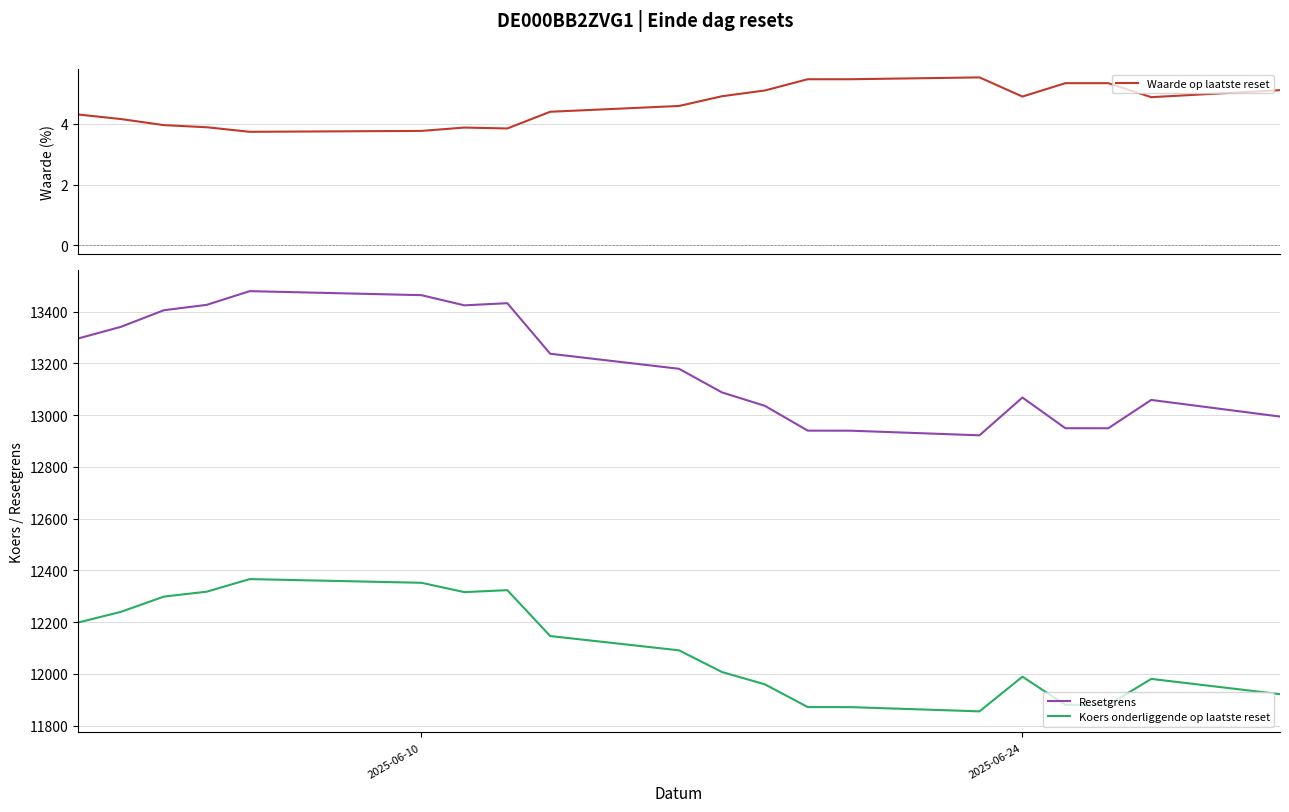

What is the greatest value displayed?

13479.1